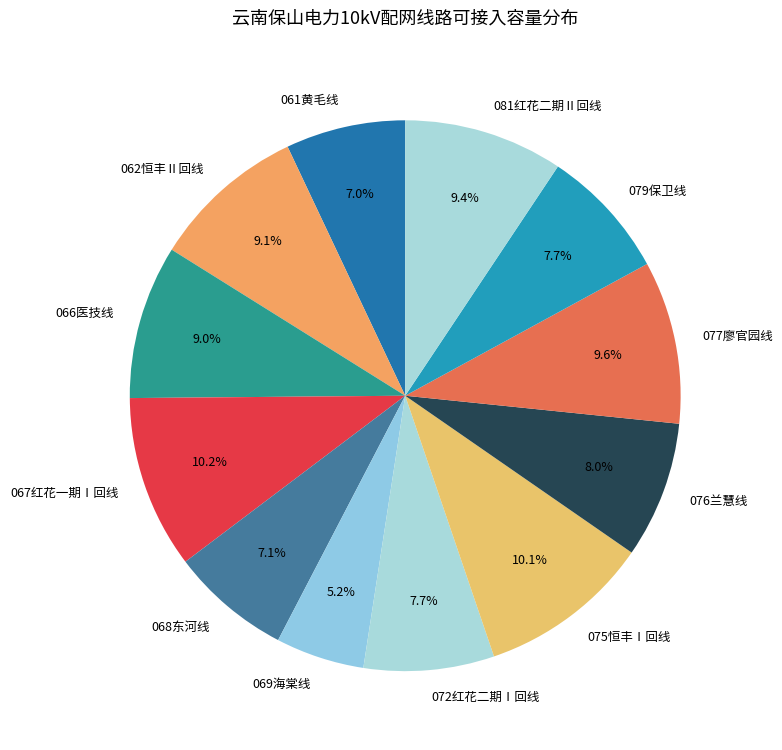

To the nearest percent, what is the difference between the 068东河线 and 072红花二期Ⅰ回线 slice percentages?

1%